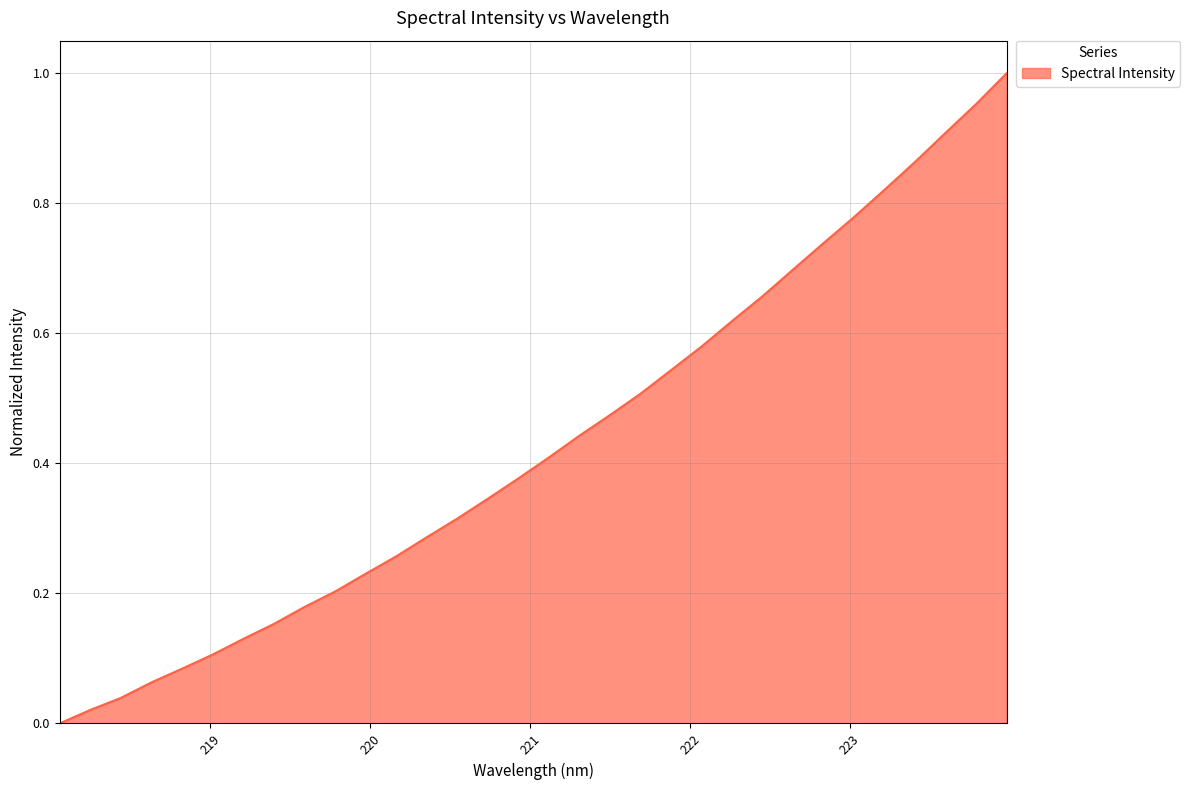

At which category does the chart reach its minimum across all series?

218.0596